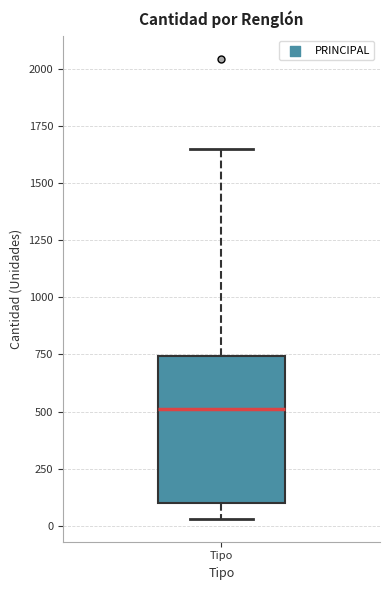

Transcribe this box plot: give where the median line is, the range the box spans, and where the two whiskers end, as read against the y-axis. The values are not printed on the chart, so give them approximately, as read against the axis.

median 500, box 100 to 750, whiskers 50 to 1650